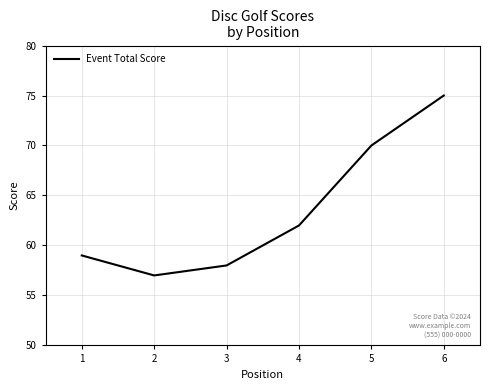

Does the chart display data point markers on the line(s)?

No